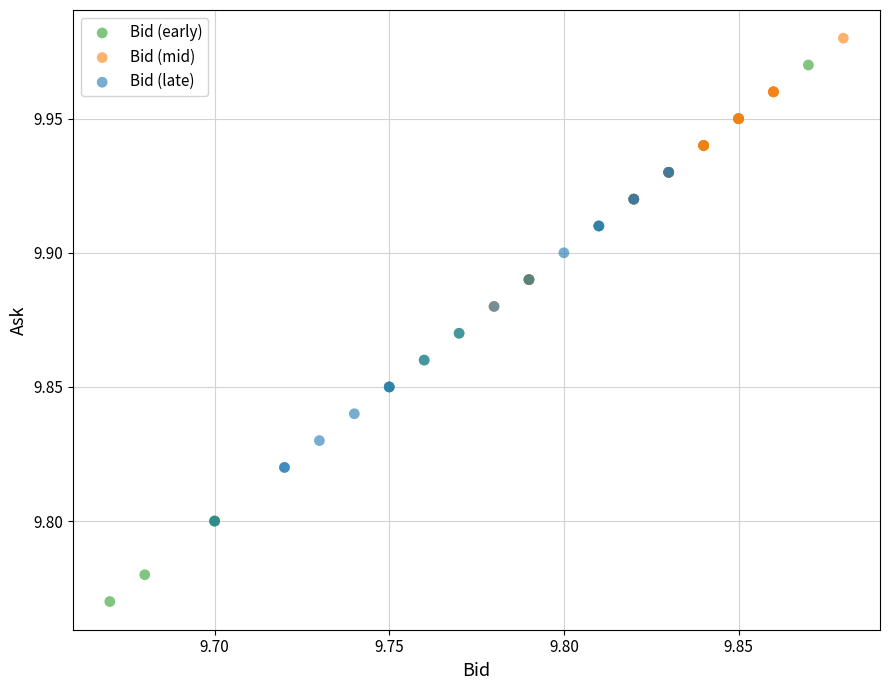

Which series has the widest spread of Y values?

Bid (early)